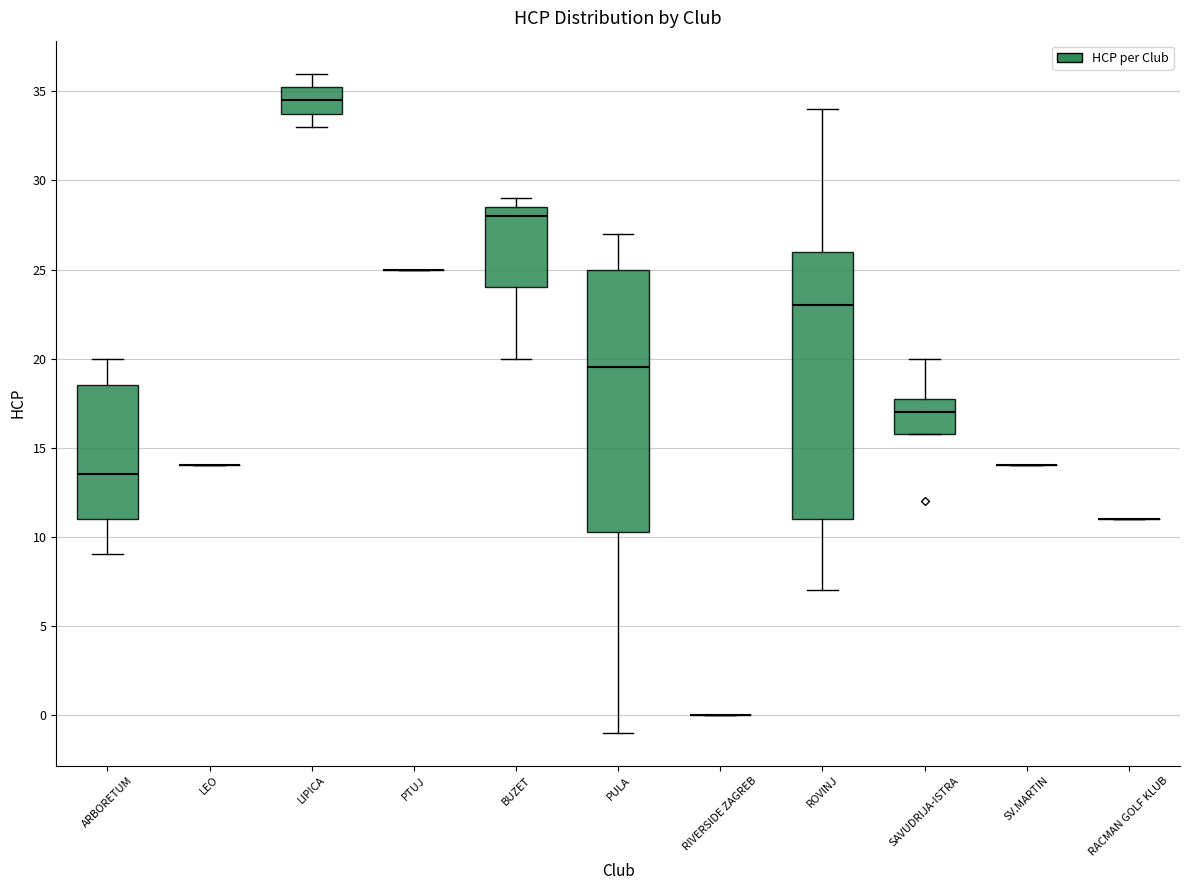

Reading left to right, read every box against the y-axis: the position of its median line, the range the box covers, and the ends of its whiskers. The values are not printed on the chart, so give them approximately, as read against the axis.

ARBORETUM: median 13.5, box 11.0 to 18.5, whiskers 9.0 to 20.0
LEO: box collapsed to a line at 14.0, whiskers 14.0 to 14.0
LIPICA: median 34.5, box 34.0 to 35.5, whiskers 33.0 to 36.0
PTUJ: box collapsed to a line at 25.0, whiskers 25.0 to 25.0
BUZET: median 28.0, box 24.0 to 28.5, whiskers 20.0 to 29.0
PULA: median 19.5, box 10.5 to 25.0, whiskers -1.0 to 27.0
RIVERSIDE ZAGREB: box collapsed to a line at 0.0, whiskers 0.0 to 0.0
ROVINJ: median 23.0, box 11.0 to 26.0, whiskers 7.0 to 34.0
SAVUDRIJA-ISTRA: median 17.0, box 16.0 to 18.0, whiskers 16.0 to 20.0
SV.MARTIN: box collapsed to a line at 14.0, whiskers 14.0 to 14.0
RACMAN GOLF KLUB: box collapsed to a line at 11.0, whiskers 11.0 to 11.0